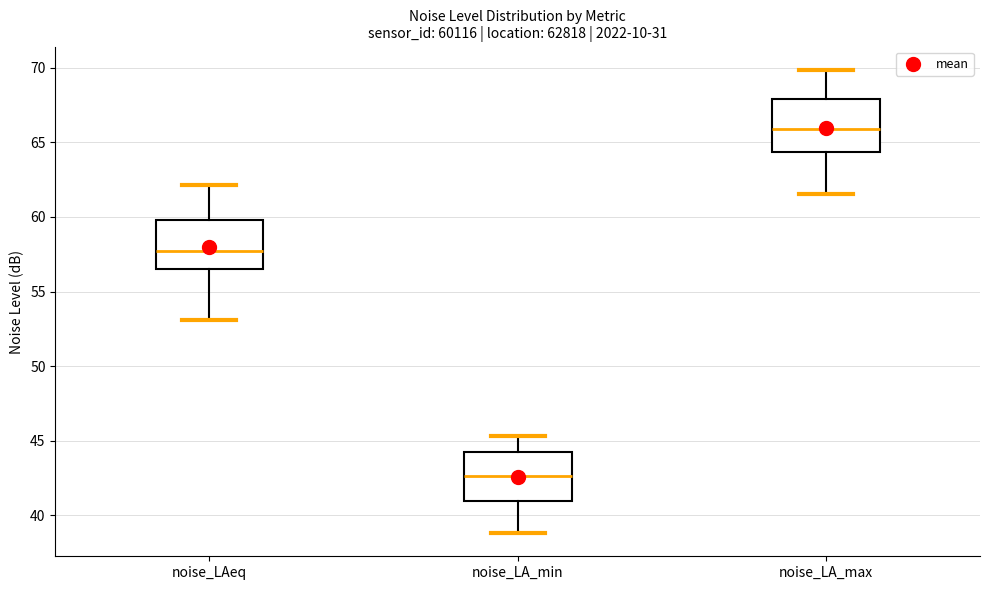

Reading left to right, transcribe this box plot: for each box, give where its median line is, the range the box spans, and where its two whiskers end, as read against the y-axis. The values are not printed on the chart, so give them approximately, as read against the axis.

noise_LAeq: median 57.5, box 56.5 to 60.0, whiskers 53.0 to 62.0
noise_LA_min: median 42.5, box 41.0 to 44.0, whiskers 39.0 to 45.5
noise_LA_max: median 66.0, box 64.5 to 68.0, whiskers 61.5 to 70.0